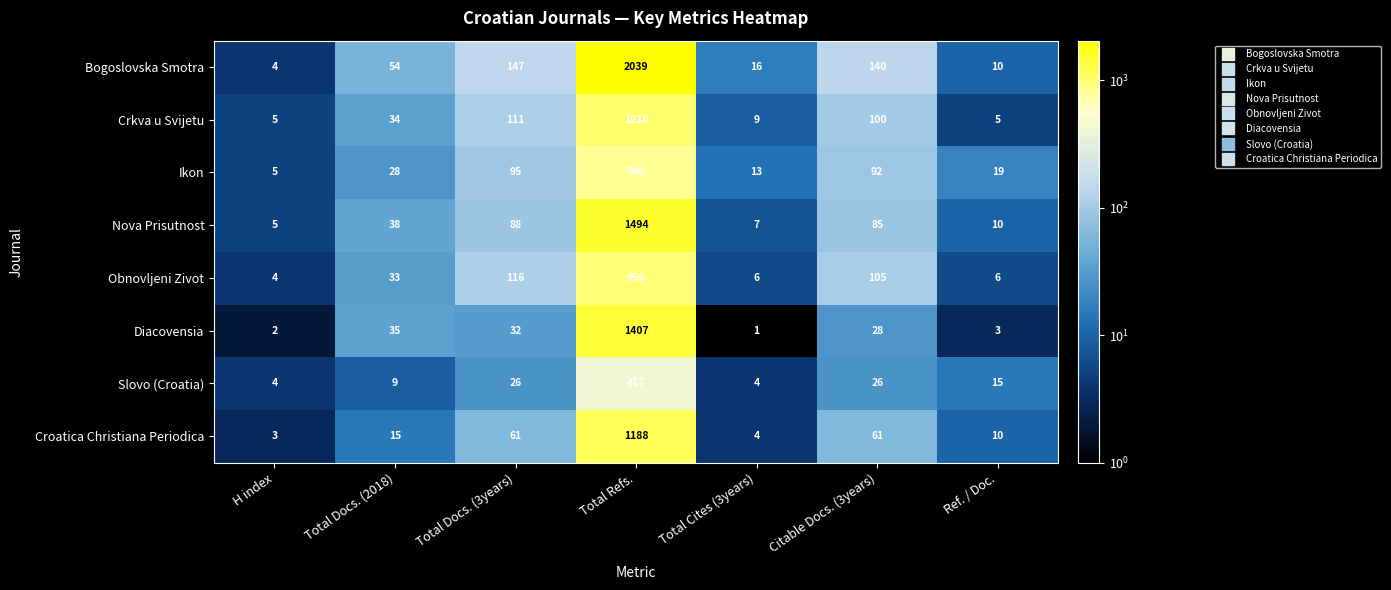

What is the difference between the maximum and minimum values in the Ikon series?

785